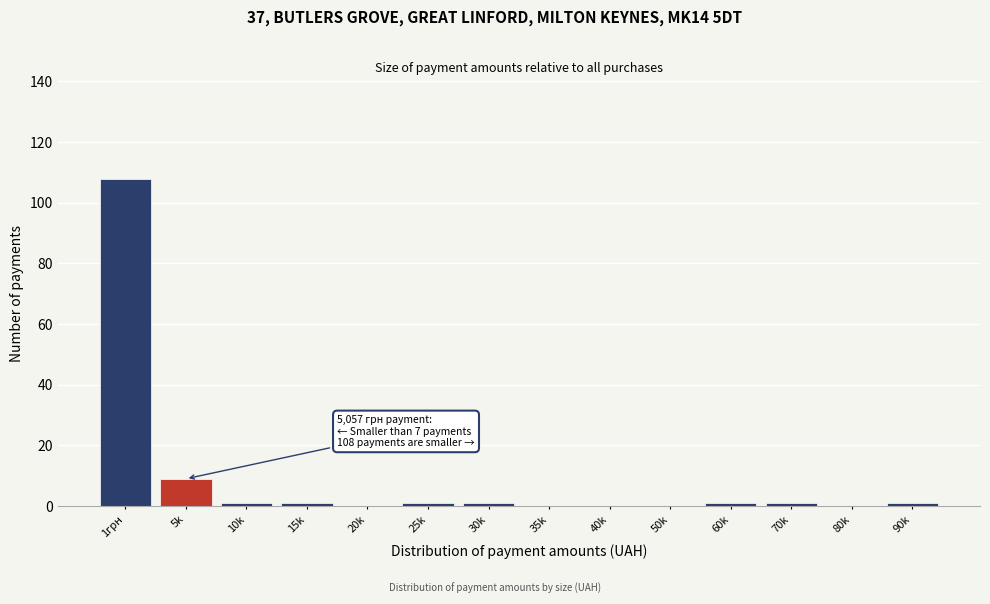

Reading left to right, extract all data points from this chart.

1грн=108	5k=9	10k=1	15k=1	20k=0	25k=1	30k=1	35k=0	40k=0	50k=0	60k=1	70k=1	80k=0	90k=1